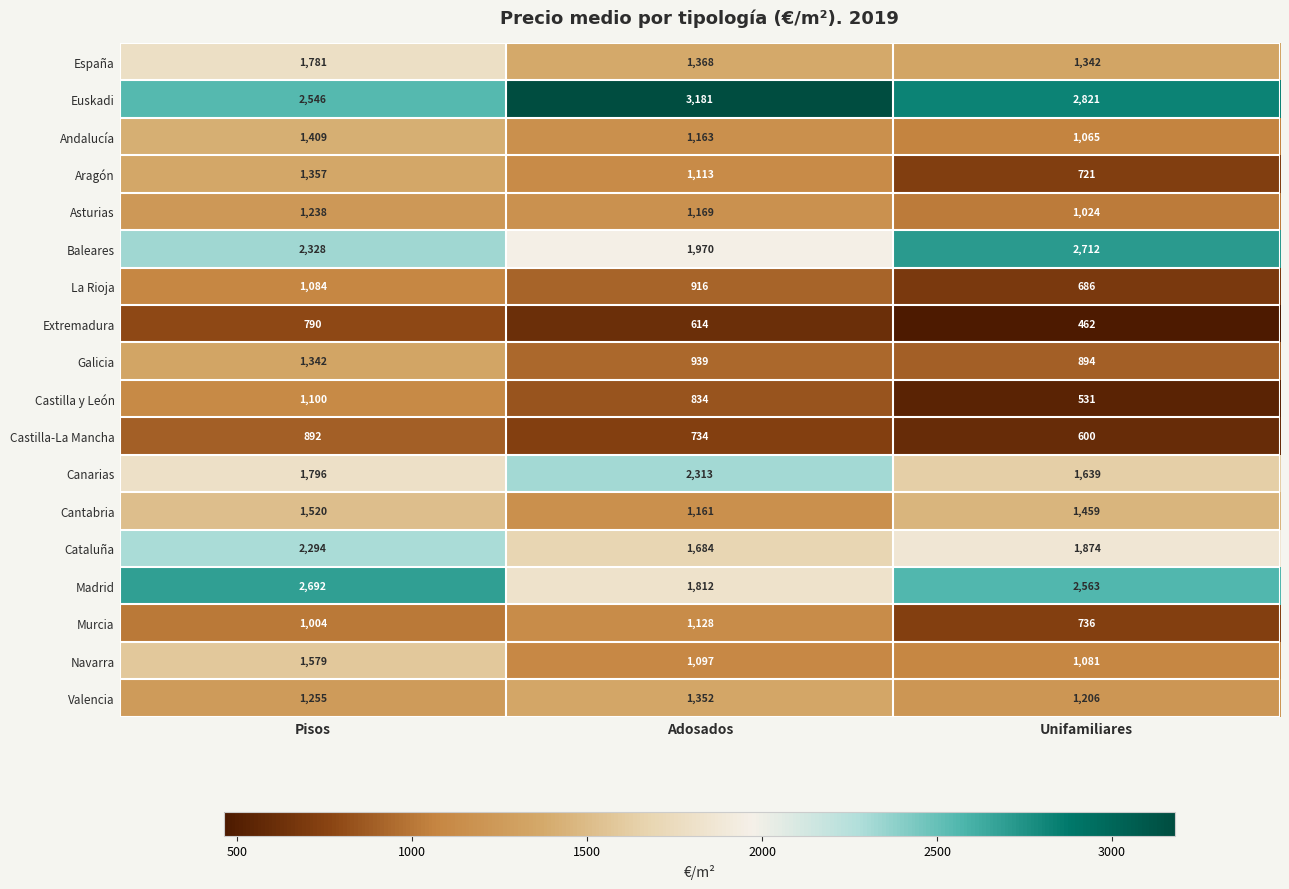

Which category has the lowest value across all series?

Unifamiliares